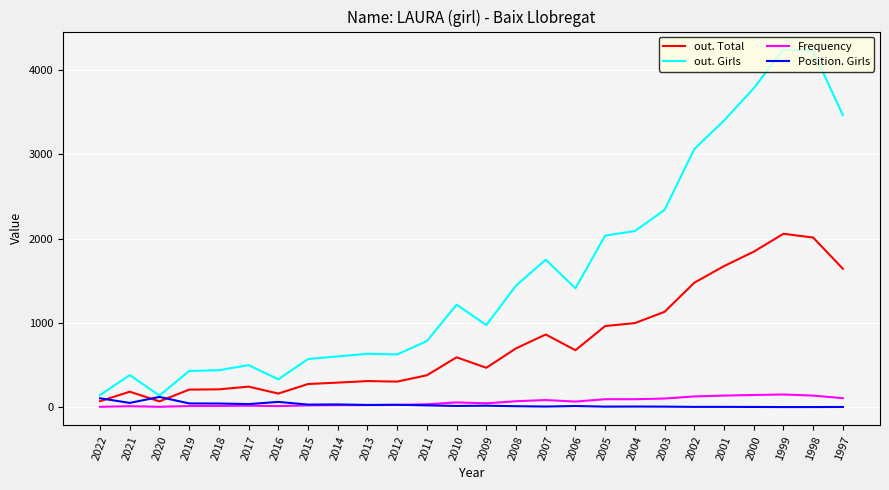

What value does the Frequency series have at 1998, to the nearest 5?

135